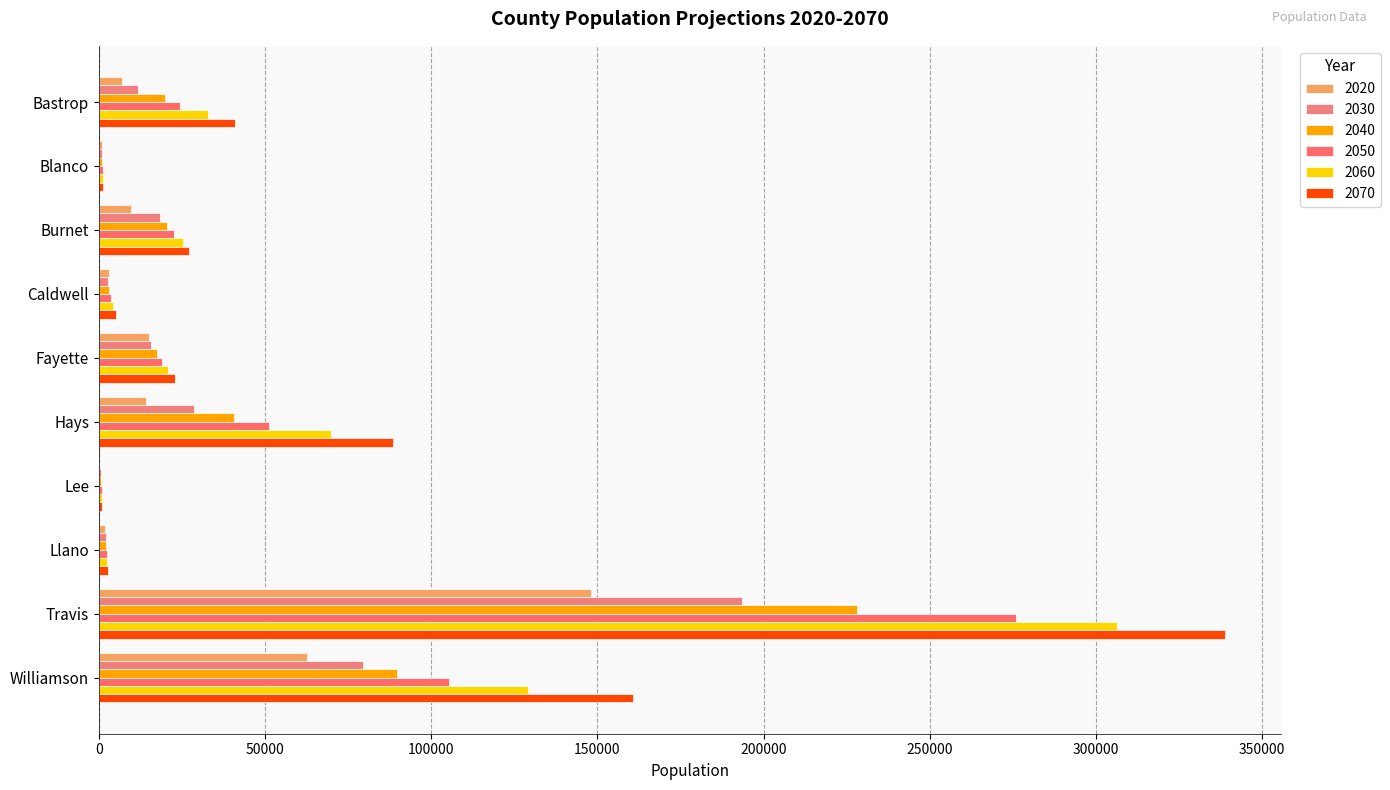

What is the lowest value of the 2040 series?

798